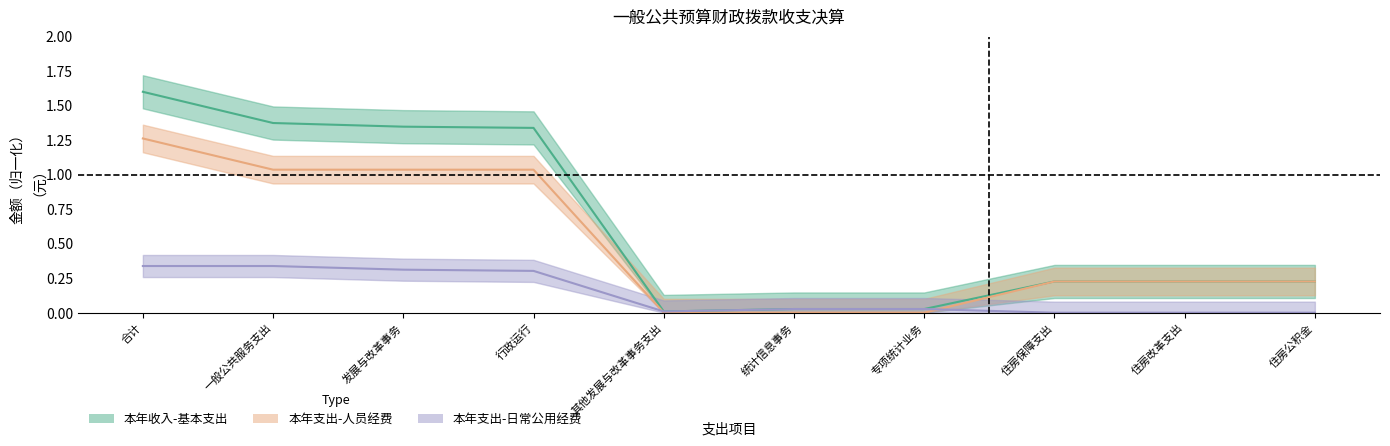

What is the sum of all 本年支出-人员经费 values?

5.0